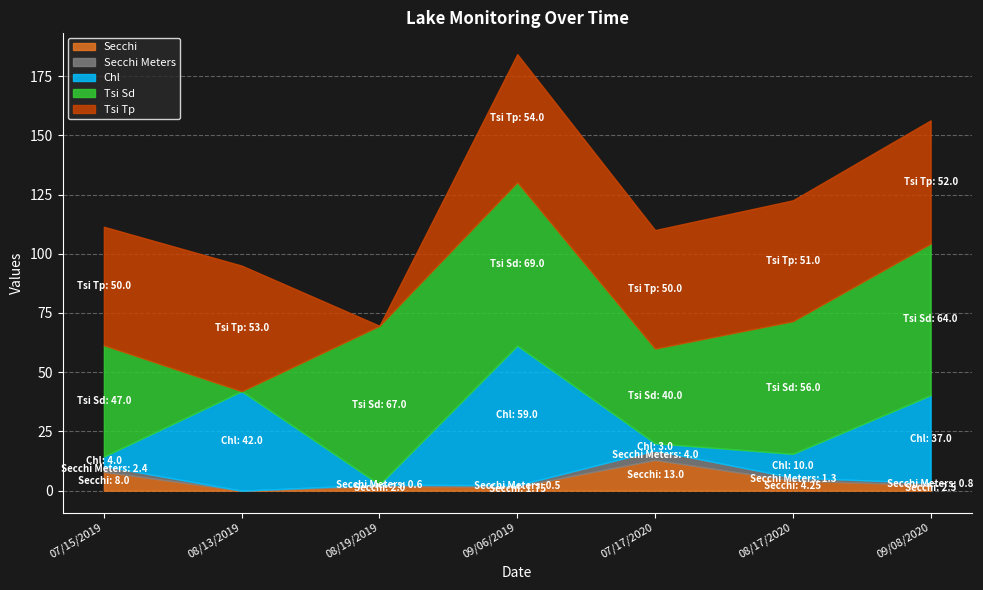

In Chl, how many points are higher than both neighbors (excluding endpoints)?

2